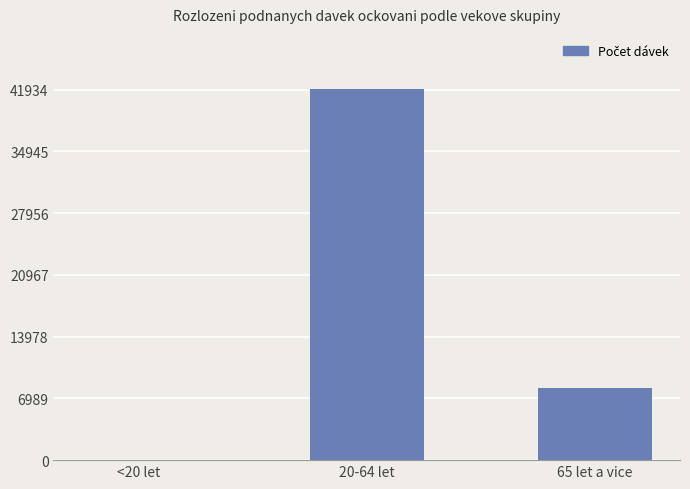

What is the average value?

16713